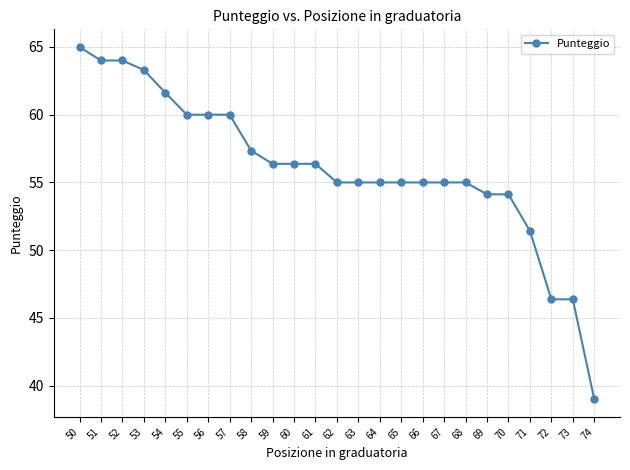

Is it true that the value at 50 is 65.0?

True